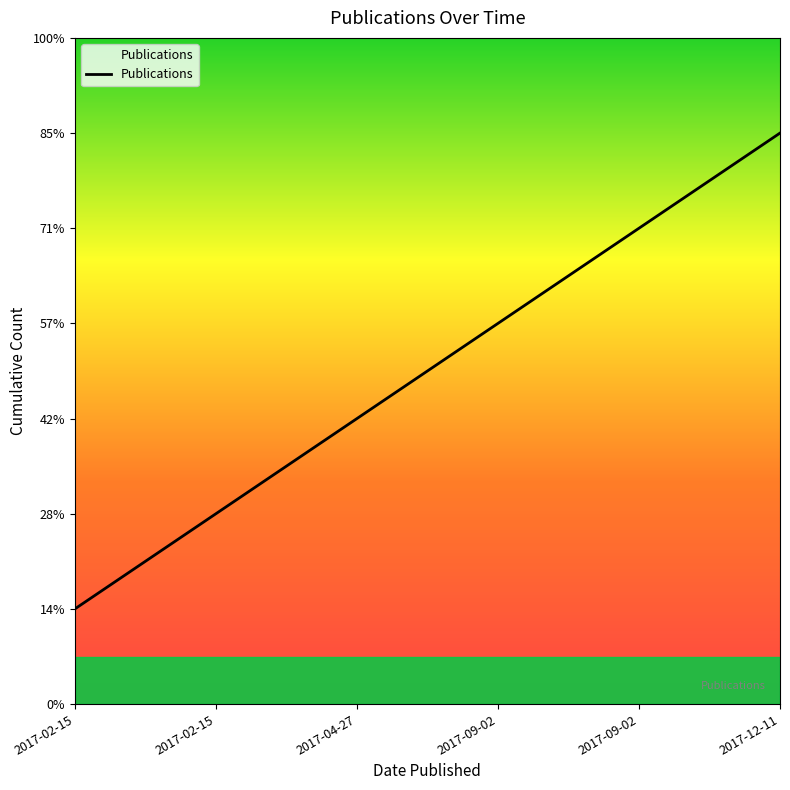

Is it true that the value at 2017-02-15 is 2?

True